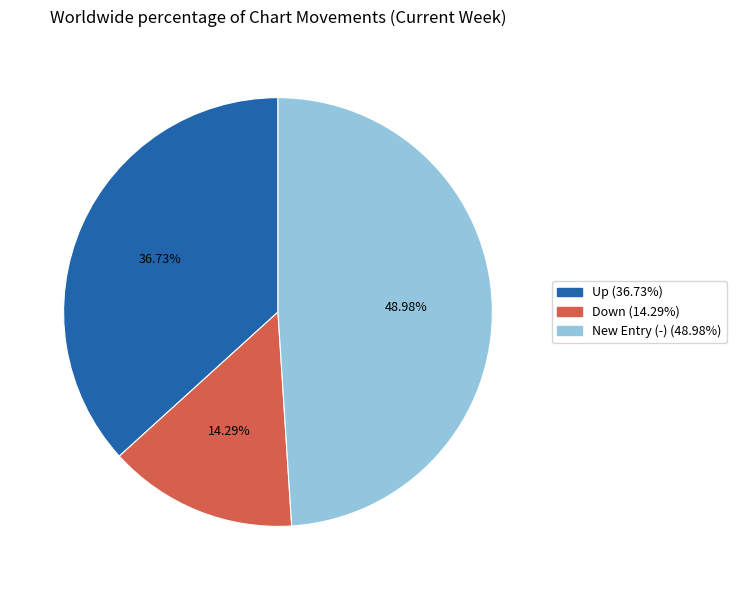

Do New Entry (-) (48.98%) and Up (36.73%) together represent more than half of the pie?

Yes